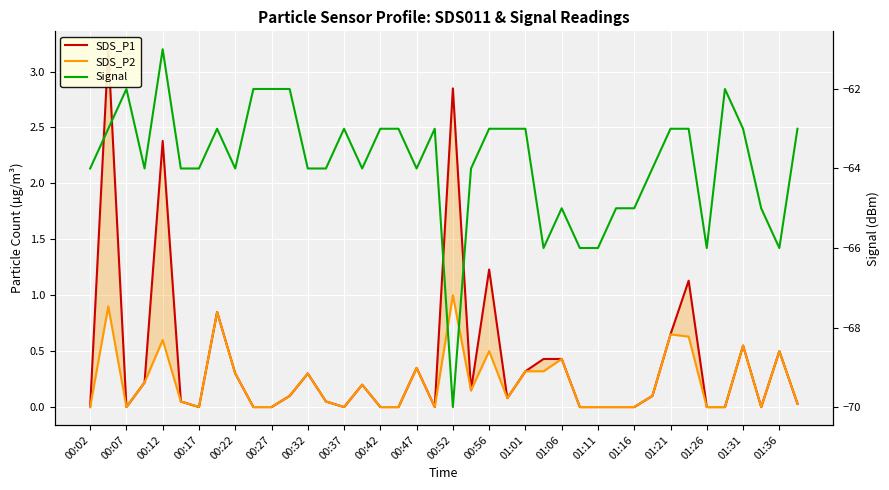

What value does the Signal series have at 27?

-66.0